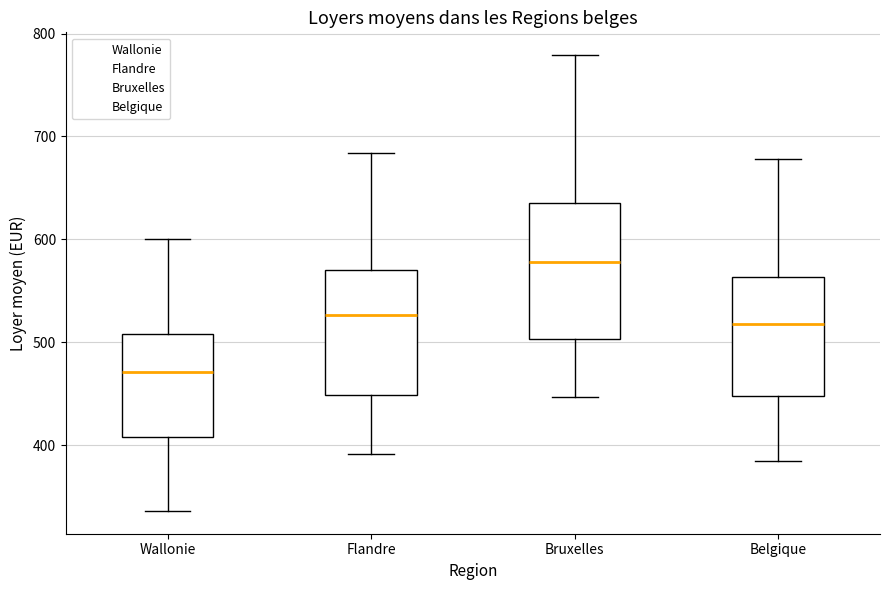

Reading left to right, transcribe this box plot: for each box, give where its median line is, the range the box spans, and where its two whiskers end, as read against the y-axis. The values are not printed on the chart, so give them approximately, as read against the axis.

Wallonie: median 470, box 410 to 510, whiskers 340 to 600
Flandre: median 530, box 450 to 570, whiskers 390 to 680
Bruxelles: median 580, box 500 to 640, whiskers 450 to 780
Belgique: median 520, box 450 to 560, whiskers 390 to 680